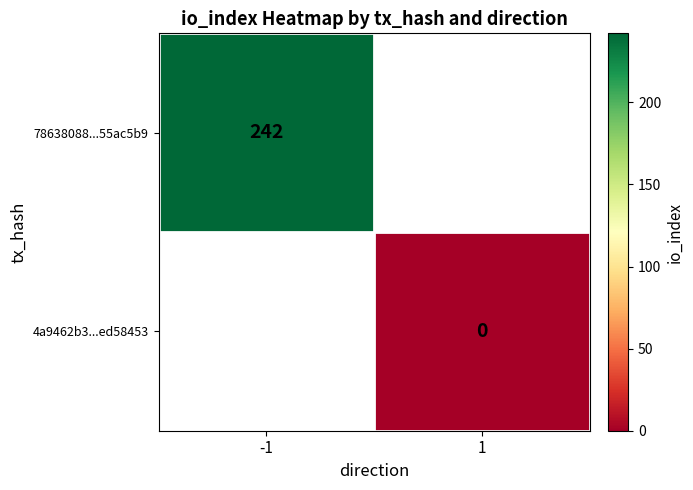

At how many categories does at least one series exceed 233?

1